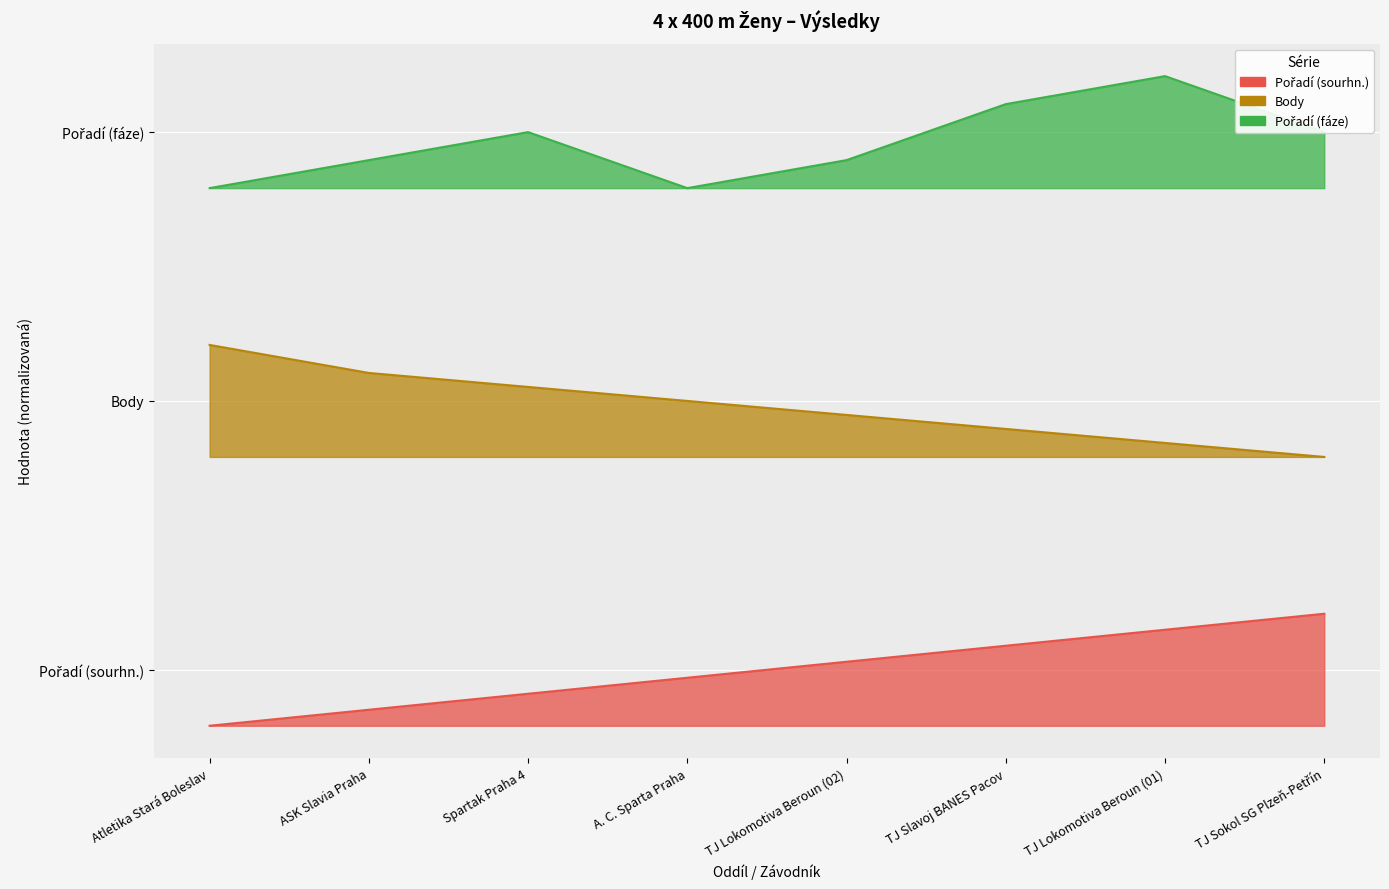

True or false: Pořadí (fáze) and Pořadí (sourhn.) intersect in this chart.

False